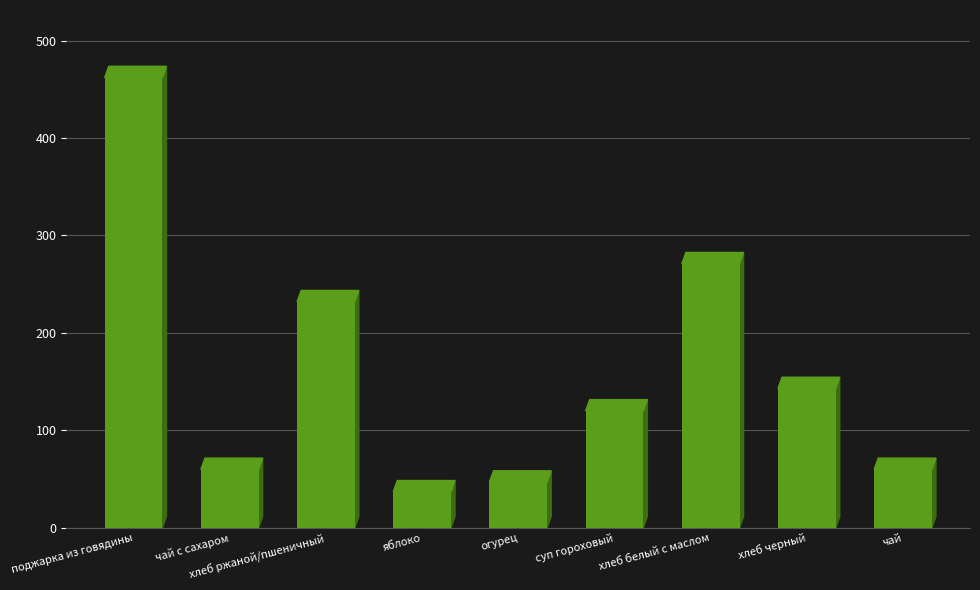

What is the change in value from хлеб ржаной/пшеничный to хлеб белый с маслом?

+39